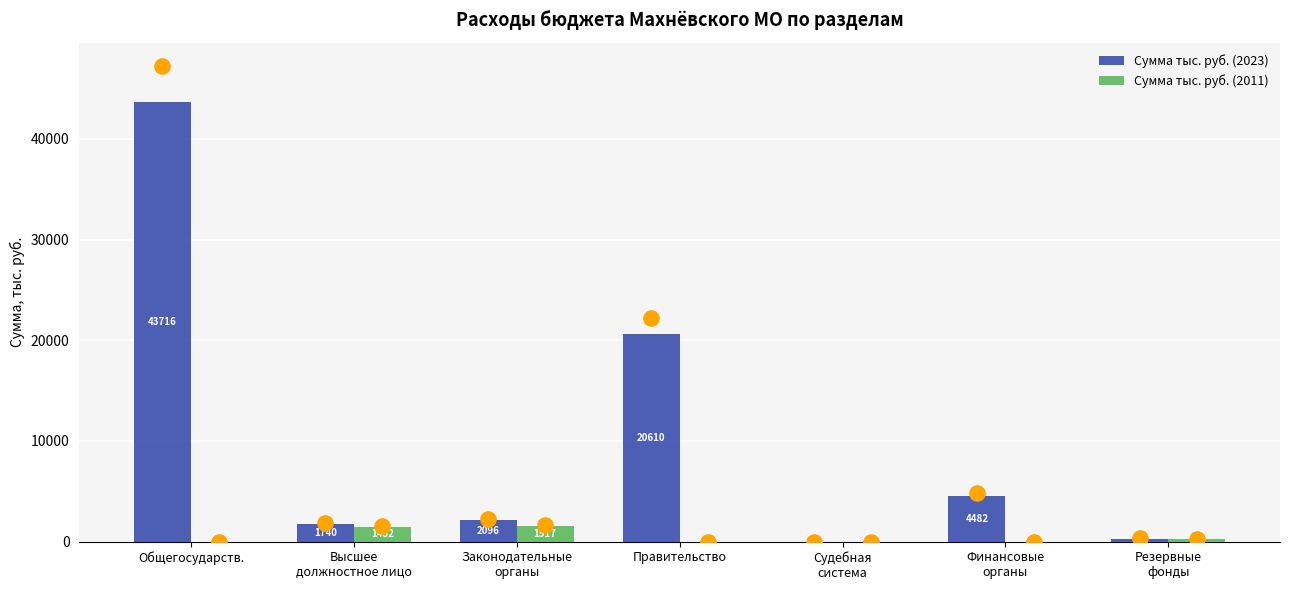

Which series contains the highest Y value?

Сумма тыс. руб. (2023)